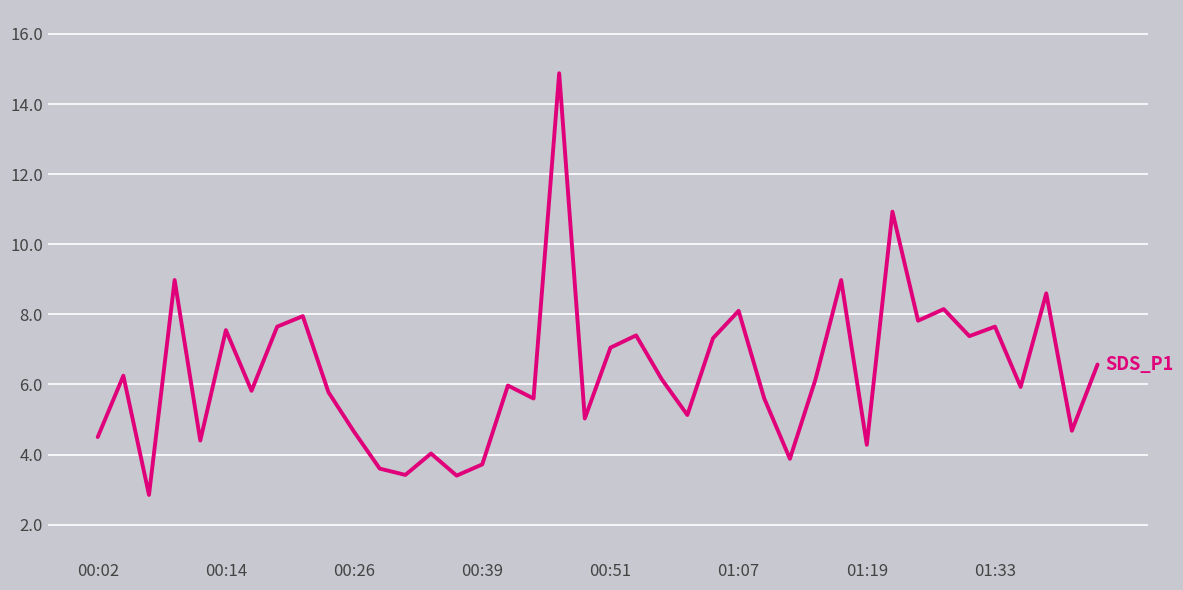

How many interior local peaks (higher than both neighbors) does the data have?

14